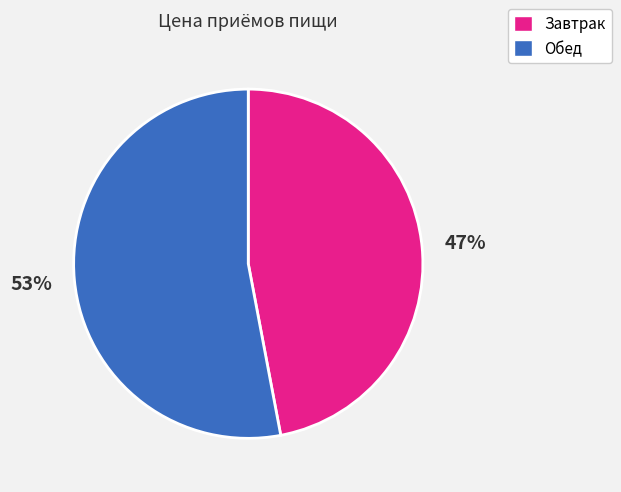

Does any single category account for the majority?

Yes